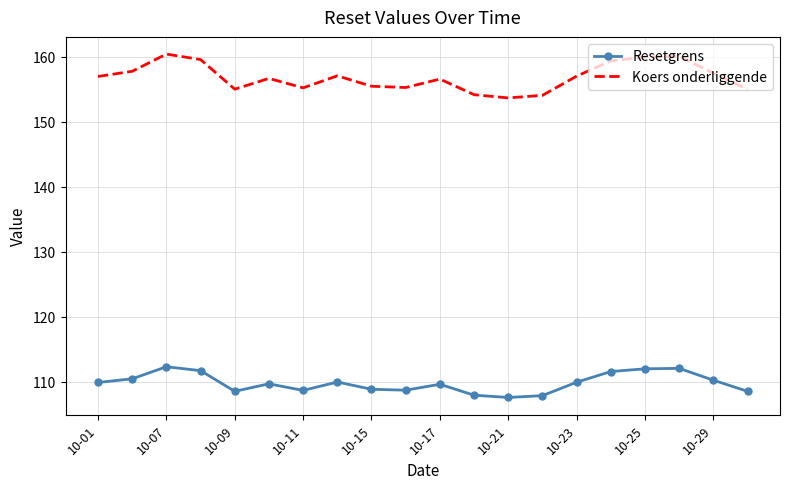

Which series has the largest total across all categories?

Koers onderliggende